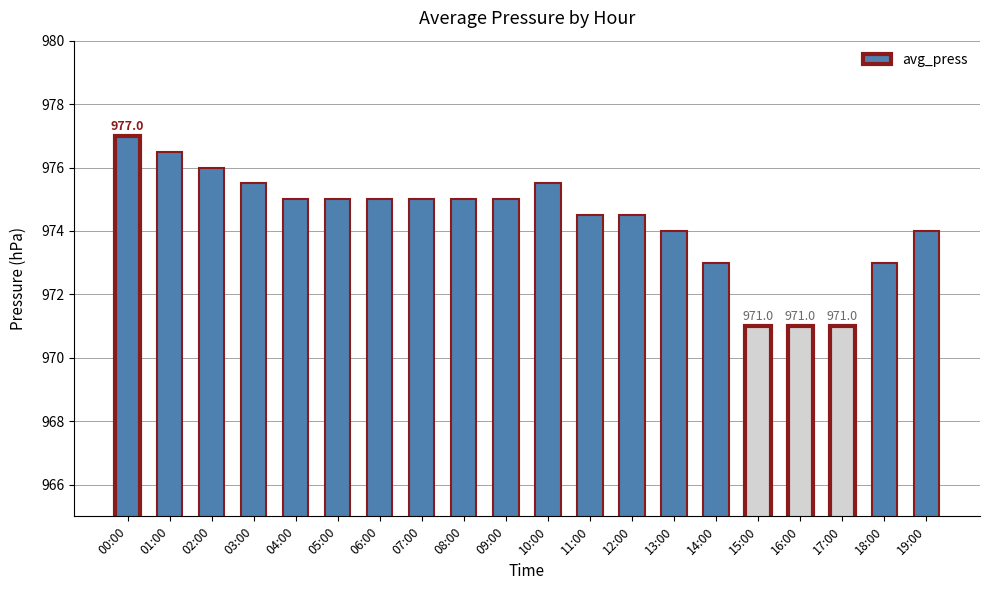

What is the label of the 11th bar from the left?

10:00